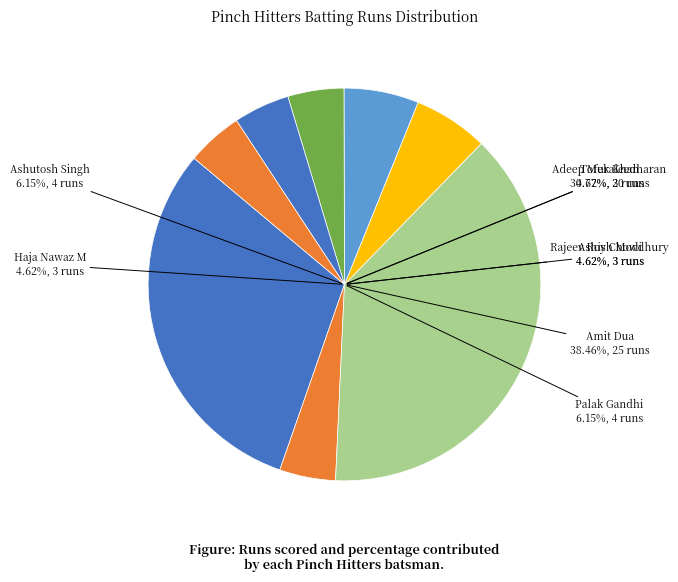

What percentage is NOT represented by Ashutosh Singh?

93.8%